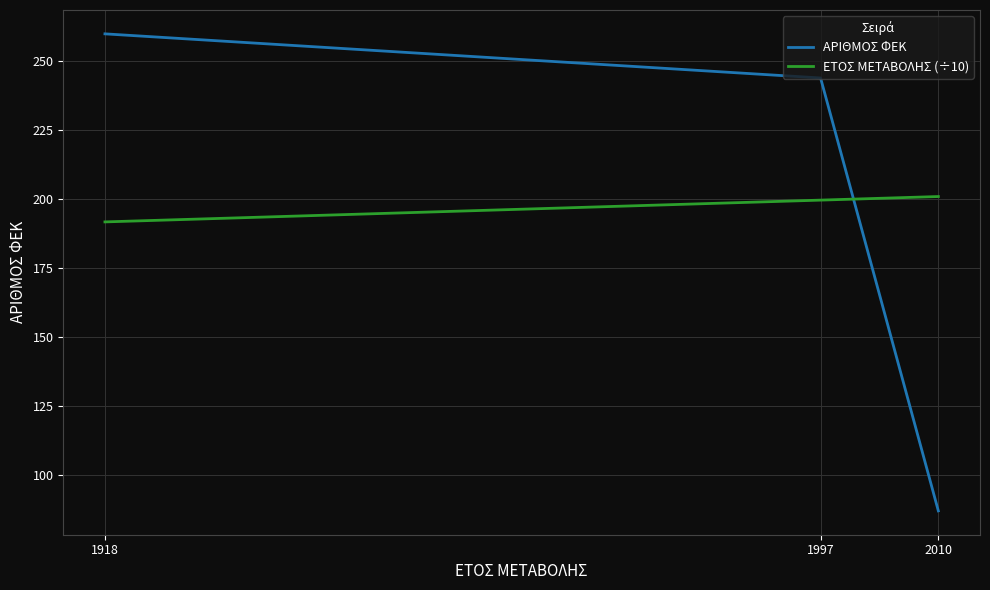

Where is ΑΡΙΘΜΟΣ ΦΕΚ nearest to the value 173?

1997